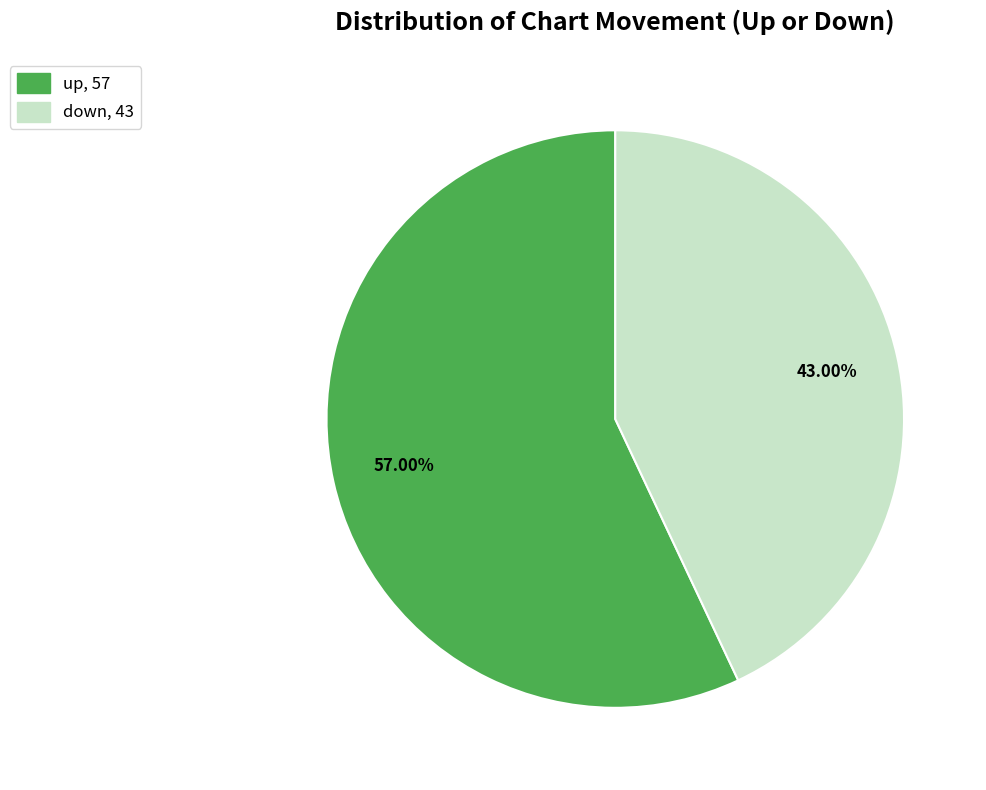

To the nearest percent, what is the difference between the down and up slice percentages?

14%